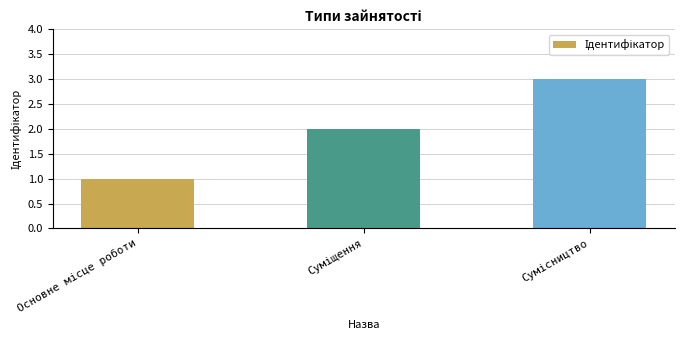

How many bars are there in total?

3